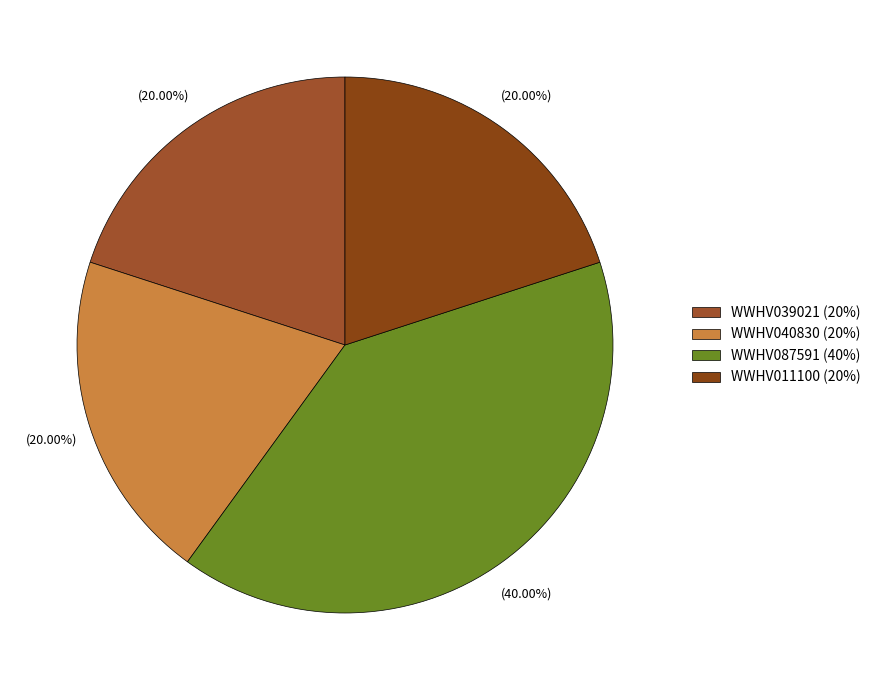

Is there a majority slice in this chart?

No